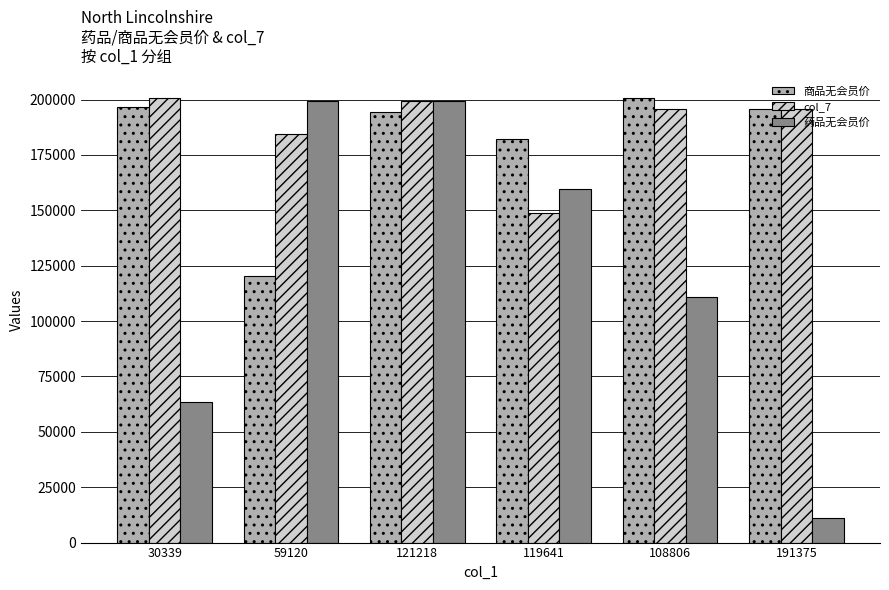

Is it true that 商品无会员价 equals 256190 at 119641?

False